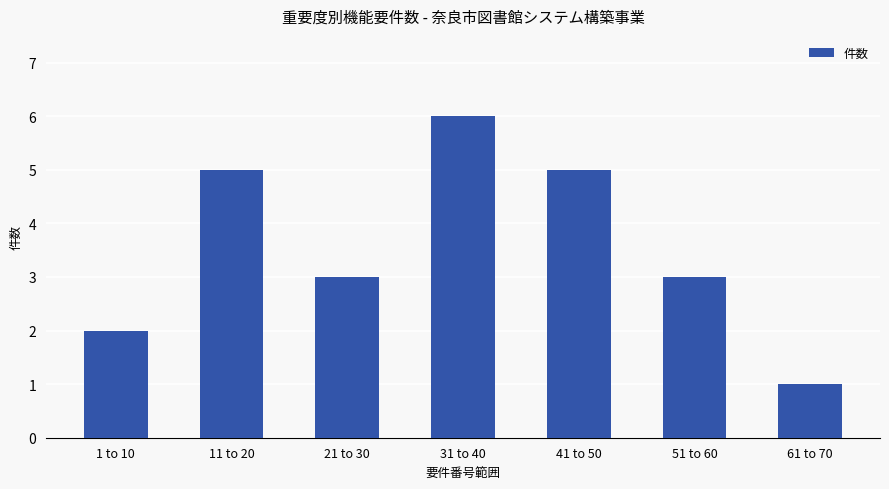

What is the average value?

4